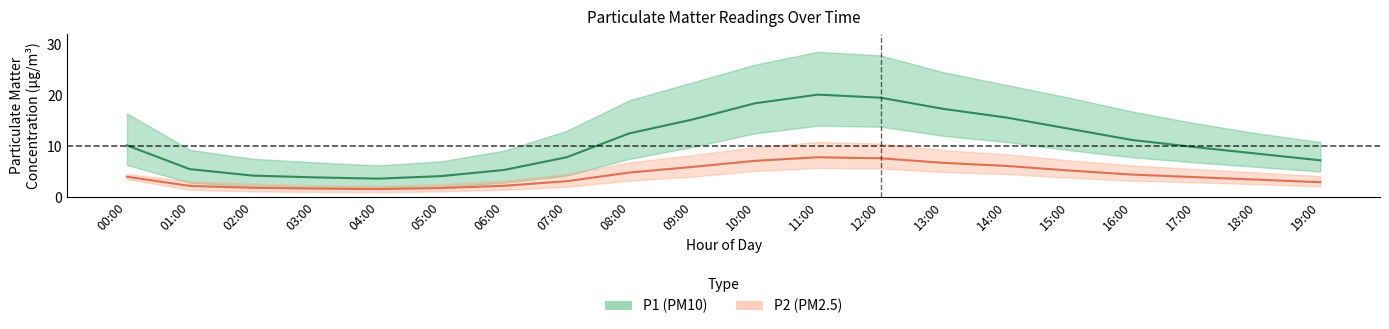

True or false: P1_upper and P2_upper intersect in this chart.

False